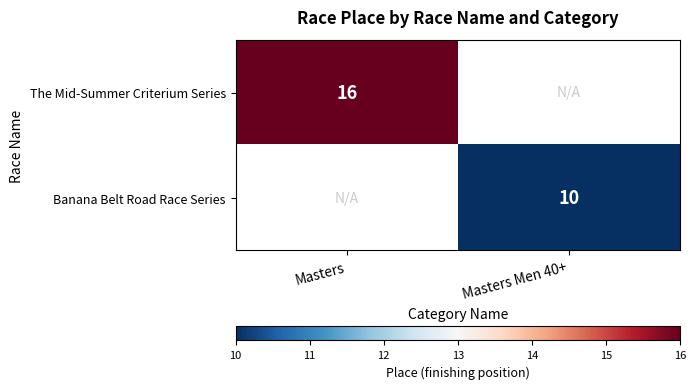

The The Mid-Summer Criterium Series series shows 11 at Masters. True or false?

False